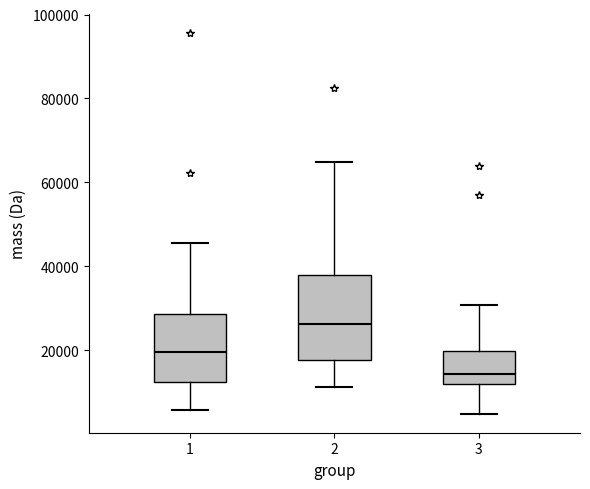

Reading left to right, transcribe this box plot: for each box, give where its median line is, the range the box spans, and where its two whiskers end, as read against the y-axis. The values are not printed on the chart, so give them approximately, as read against the axis.

1: median 20000, box 12000 to 28000, whiskers 6000 to 46000
2: median 26000, box 18000 to 38000, whiskers 12000 to 64000
3: median 14000, box 12000 to 20000, whiskers 4000 to 30000